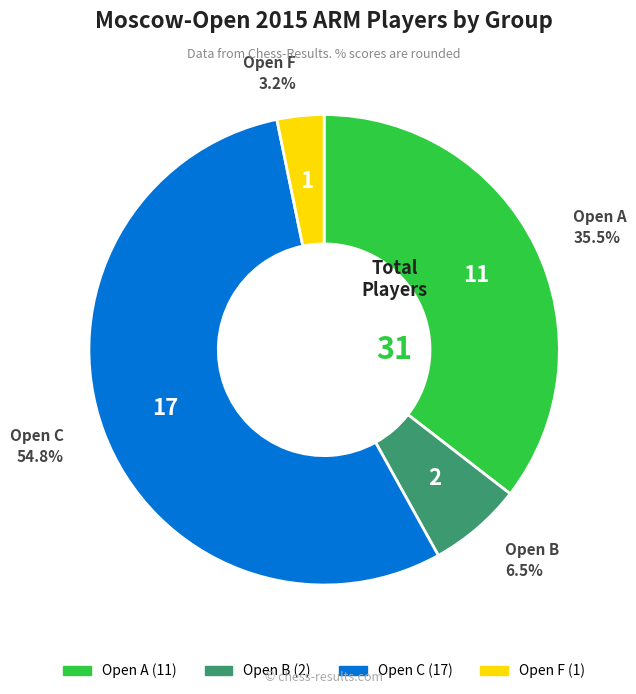

True or false: Open F accounts for 3% of the total.

True